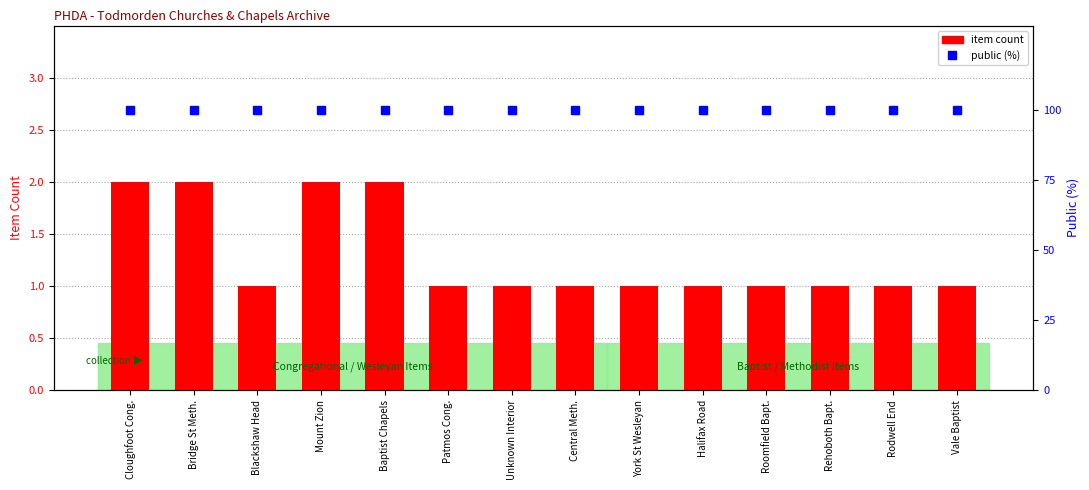

Rank the categories by item count value from highest to lowest.

Cloughfoot Cong., Bridge St Meth., Mount Zion, Baptist Chapels, Blackshaw Head, Patmos Cong., Unknown Interior, Central Meth., York St Wesleyan, Halifax Road, Roomfield Bapt., Rehoboth Bapt., Rodwell End, Vale Baptist